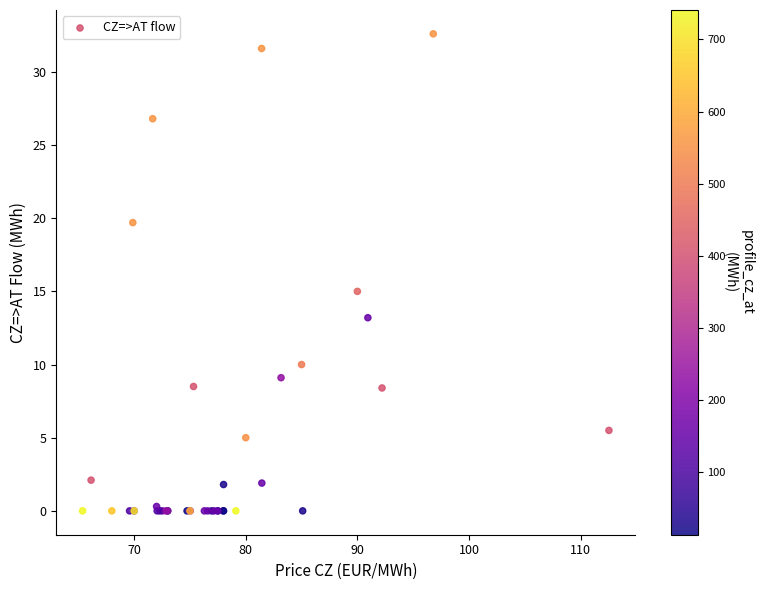

What Y value in the scatter plot is closest to 16?

15.0